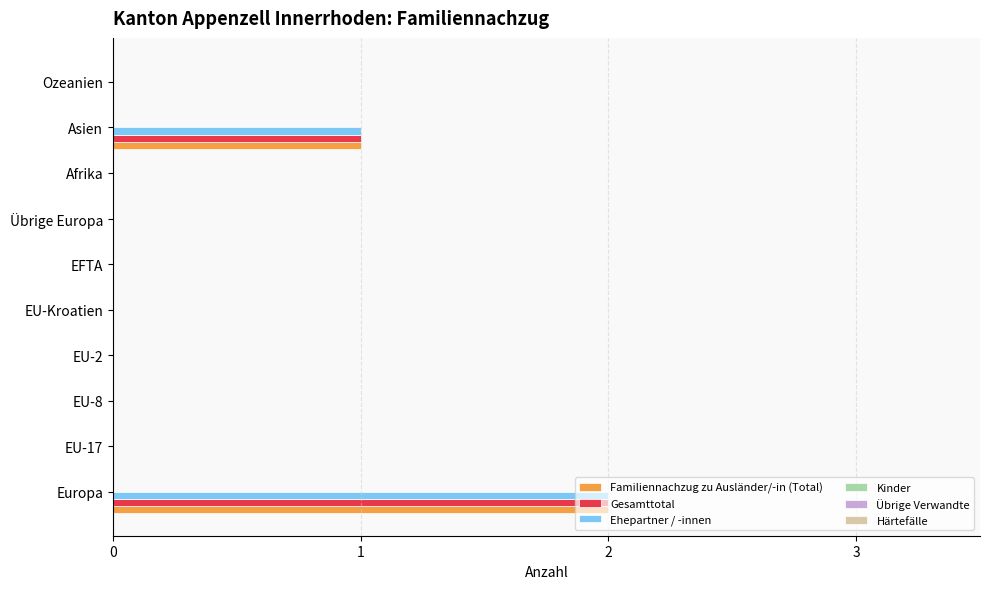

Which category has the highest value in the Gesamttotal series?

Europa